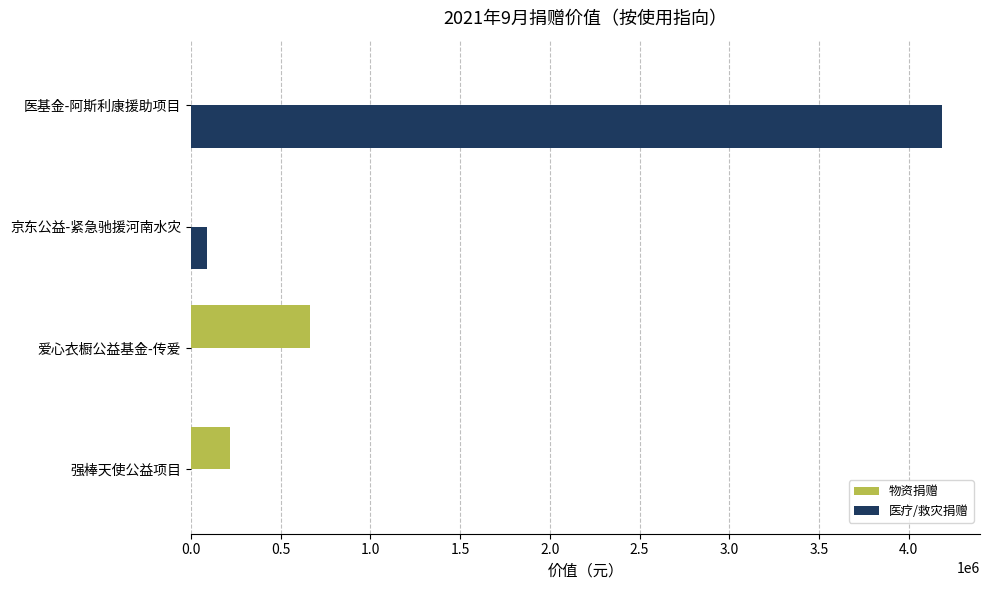

True or false: 医疗/救灾捐赠 has a value of 0.0 at 爱心衣橱公益基金-传爱.

True